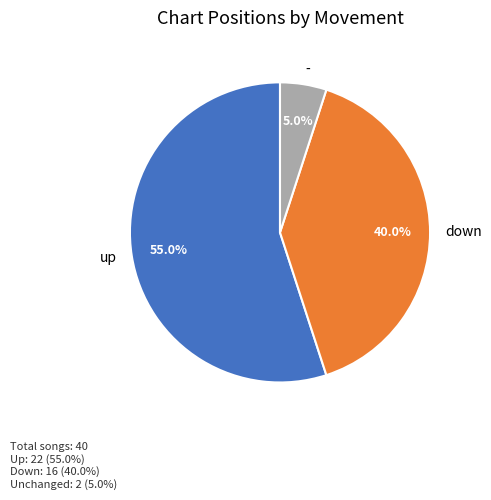

How many segments does this pie chart have?

3